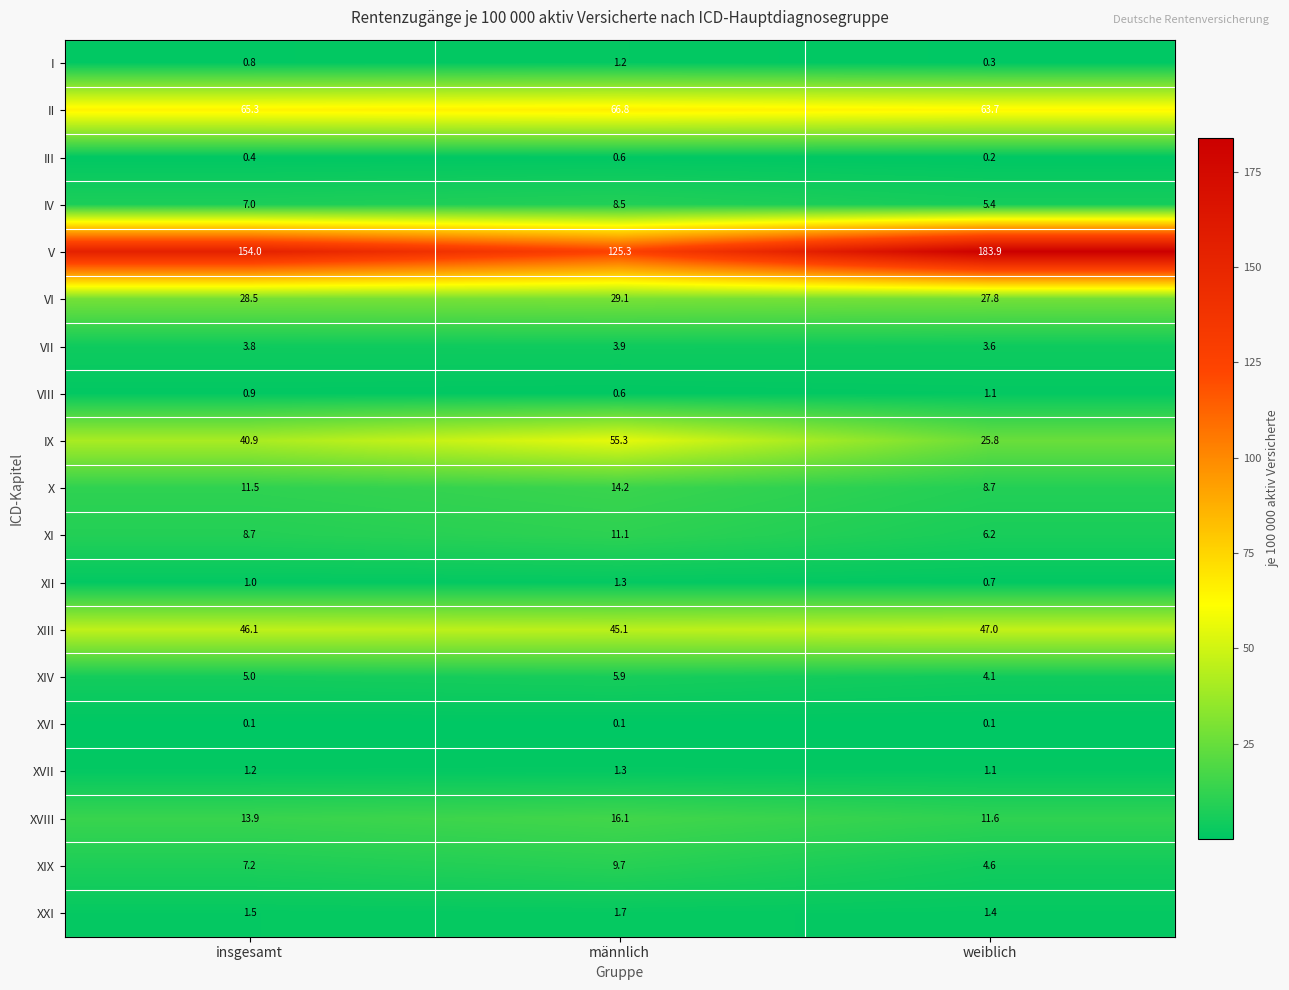

What is the maximum value for VI?

29.1